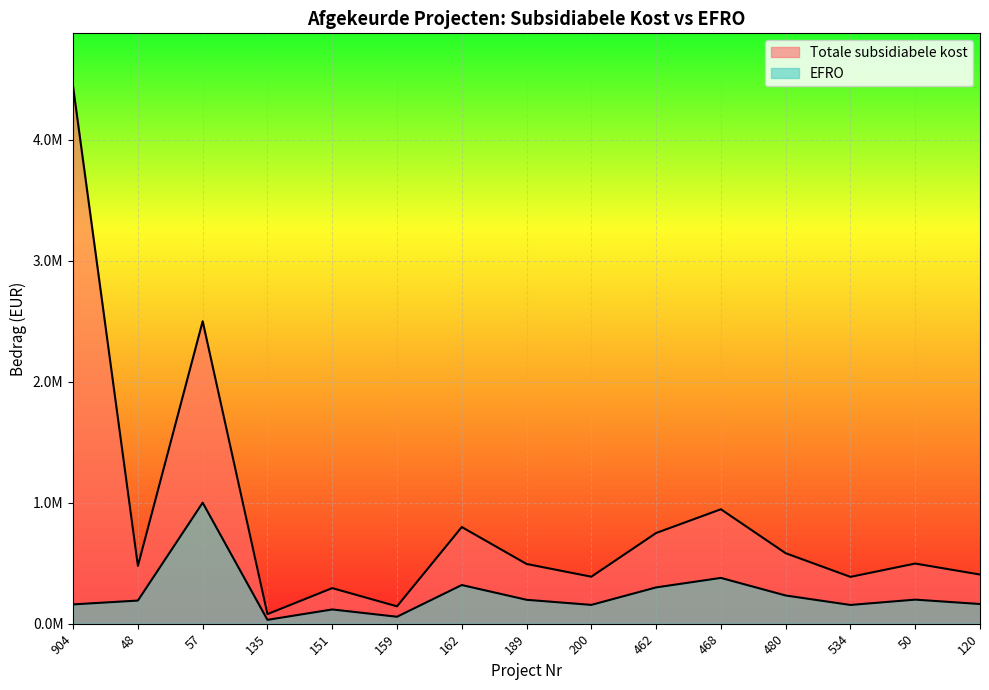

Which series has the widest spread of values?

Totale subsidiabele kost